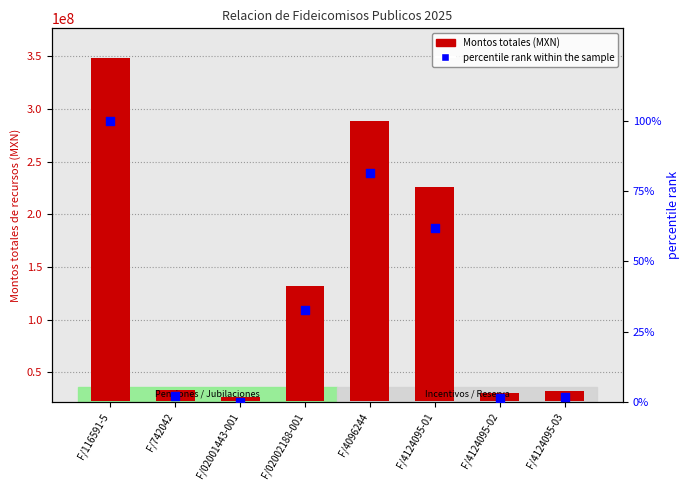

At which category is the sum across all series the highest?

F/116591-5